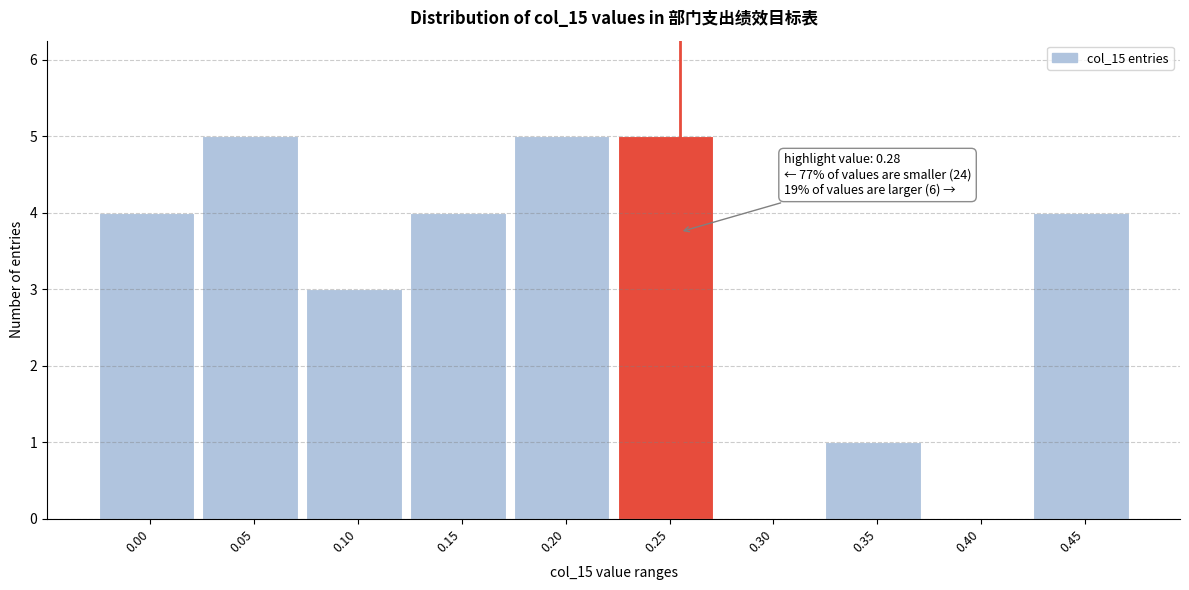

Reading left to right, extract all data points from this chart.

0.00=4	0.05=5	0.10=3	0.15=4	0.20=5	0.25=5	0.30=0	0.35=1	0.40=0	0.45=4